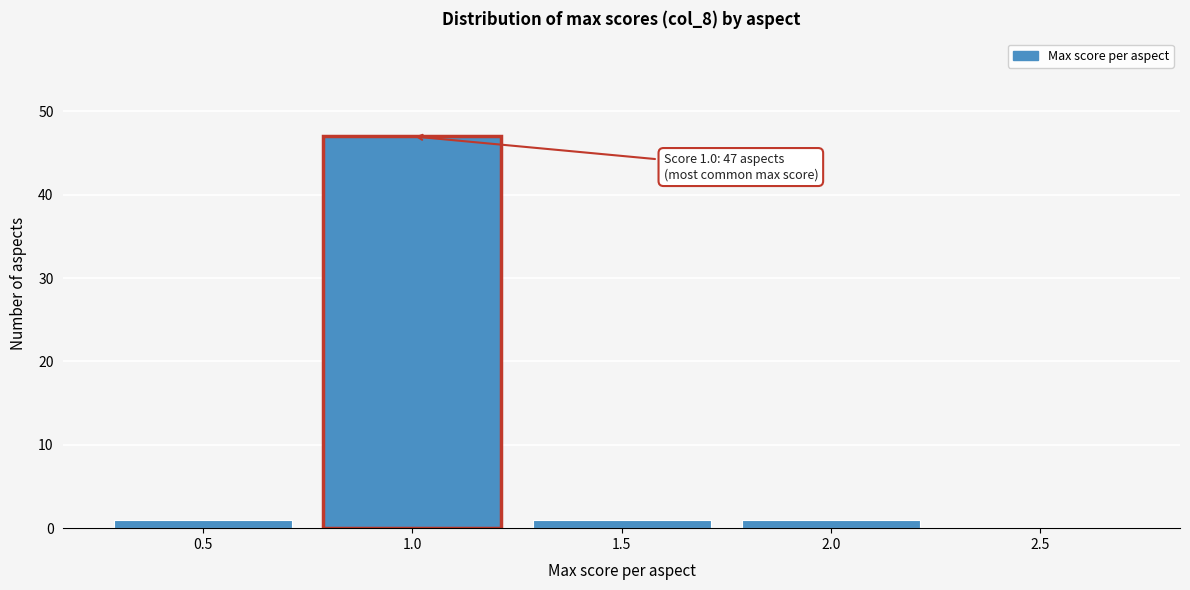

Reading left to right, transcribe all the data shown in this chart.

0.5=1	1.0=47	1.5=1	2.0=1	2.5=0